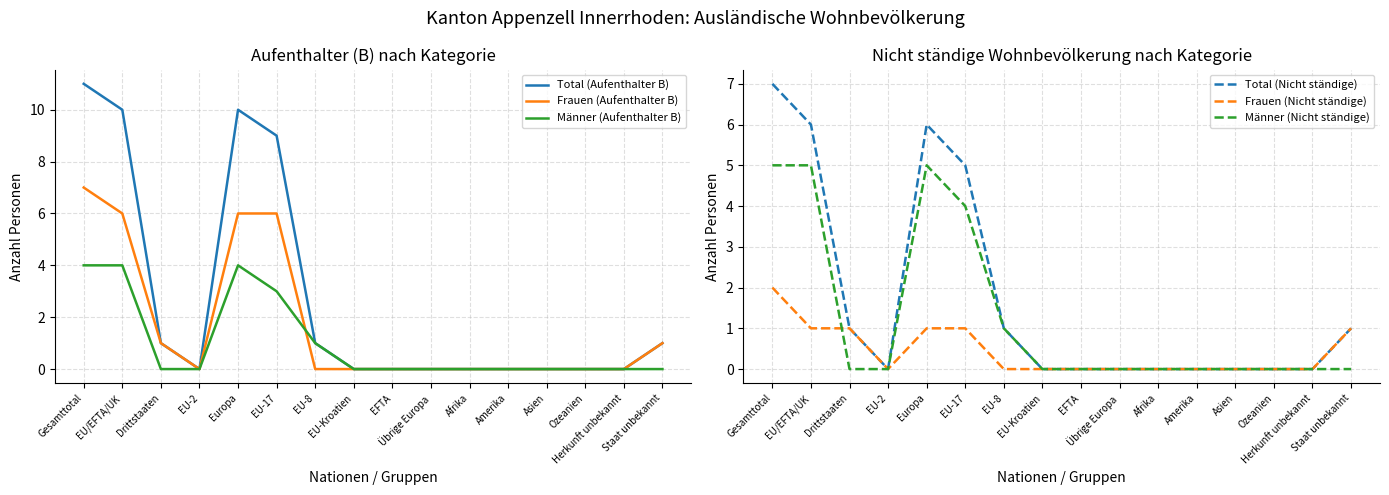

What is the label of the 5th point from the left?

Europa